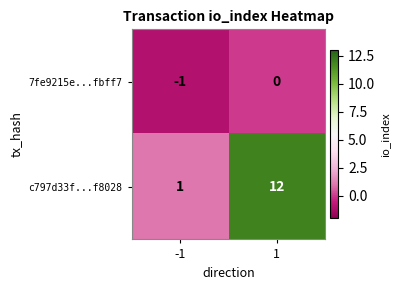

Rank the series by their maximum value, from highest to lowest.

c797d33f...f8028, 7fe9215e...fbff7